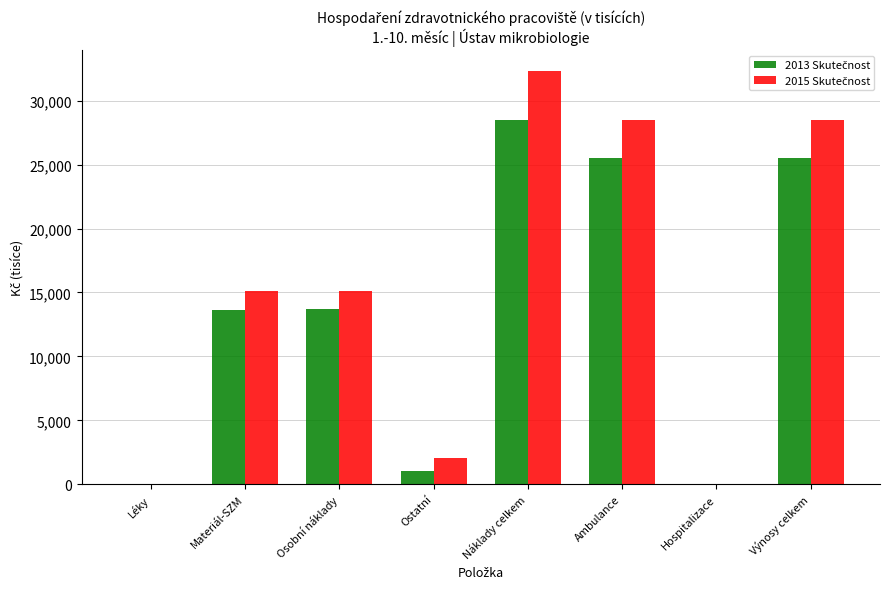

At which category does the chart reach its peak across all series?

Náklady celkem